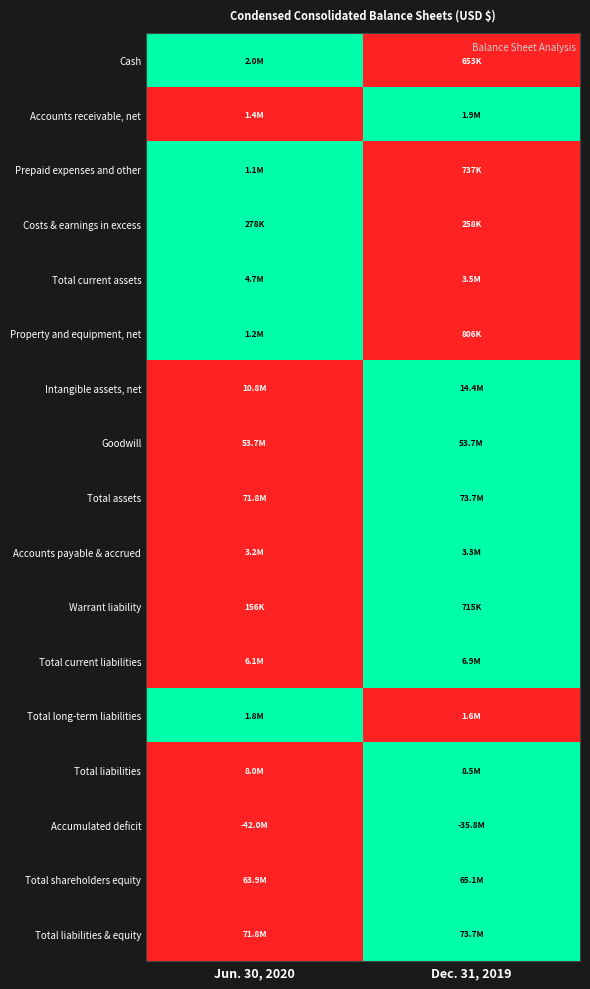

What is the greatest value displayed?

1